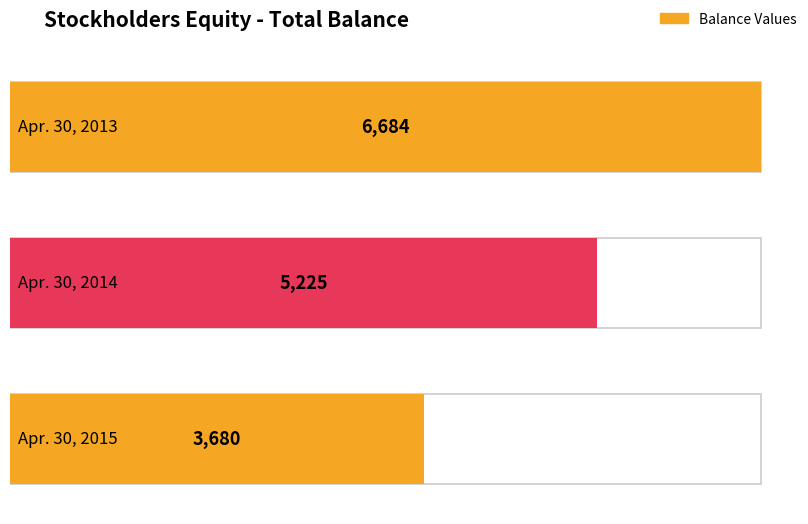

What is the minimum value shown in the chart?

3680